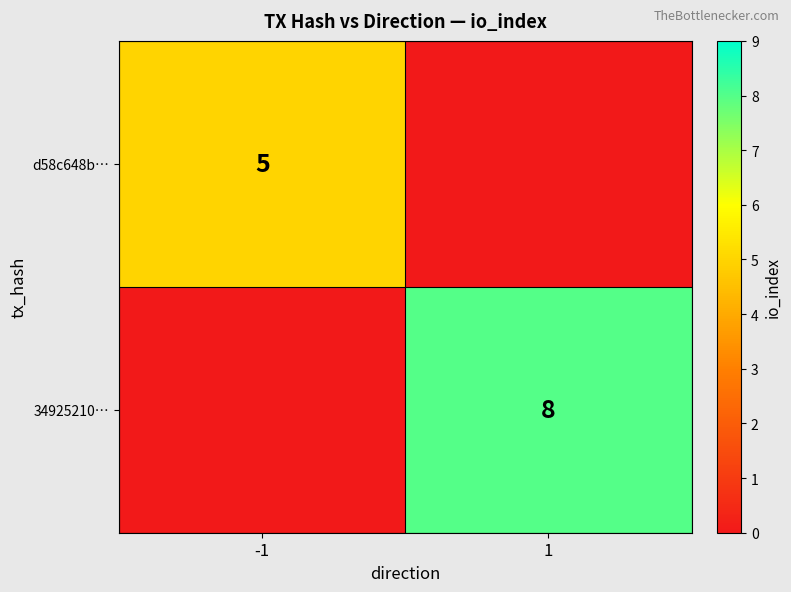

The d58c648b… series shows 5 at -1. True or false?

True